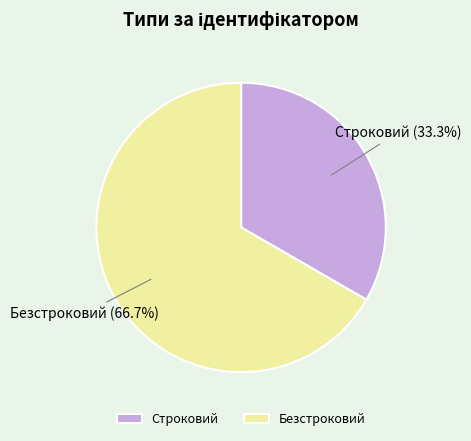

Combined, do Строковий and Безстроковий account for over 50%?

Yes